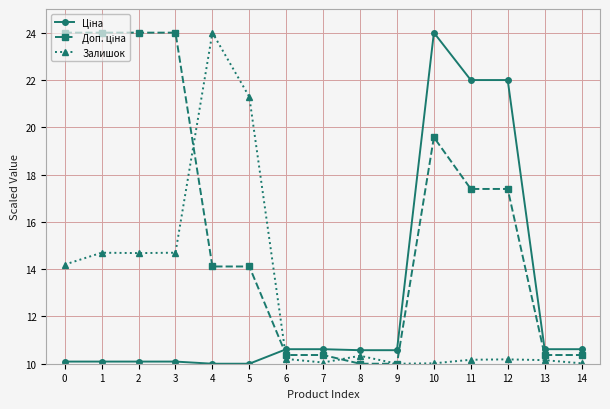

At which category is the sum across all series the highest?

10